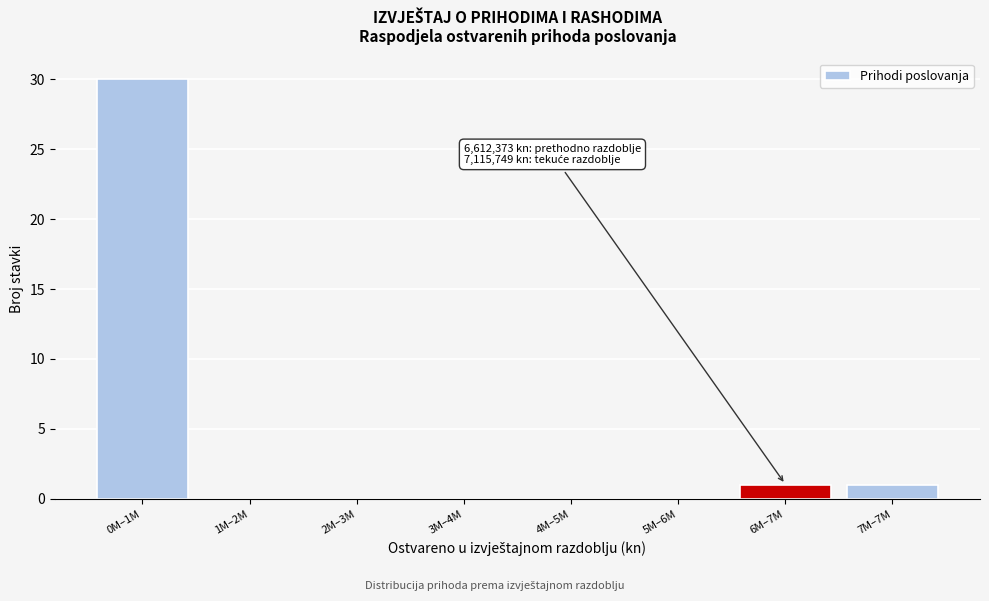

Reading left to right, what are all the values shown in this chart?

0M–1M=30	1M–2M=0	2M–3M=0	3M–4M=0	4M–5M=0	5M–6M=0	6M–7M=1	7M–7M=1